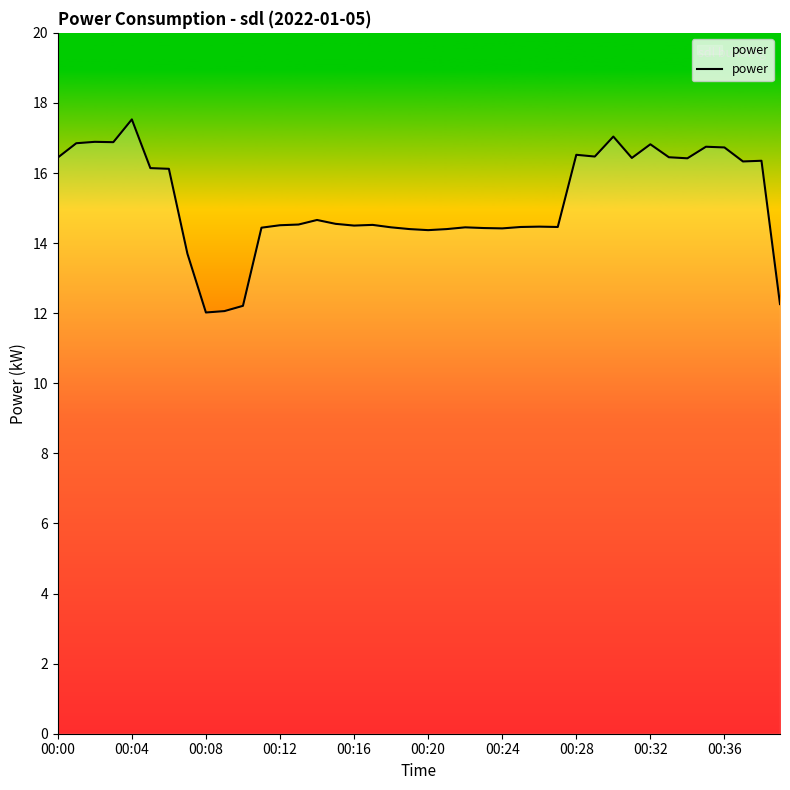

What is the difference between the maximum and minimum values?

5.5